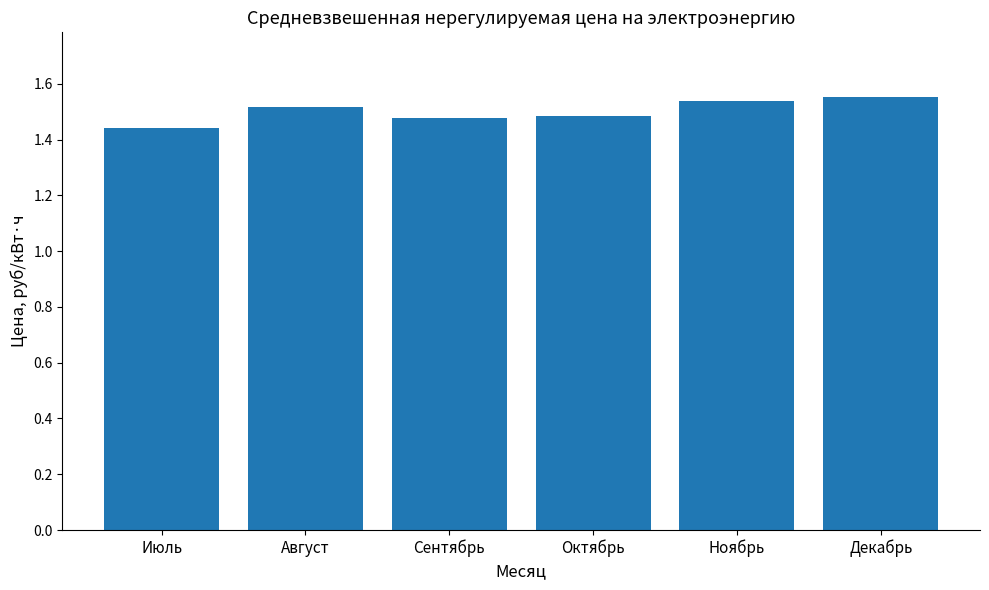

The value at Сентябрь is 1.5. True or false?

True